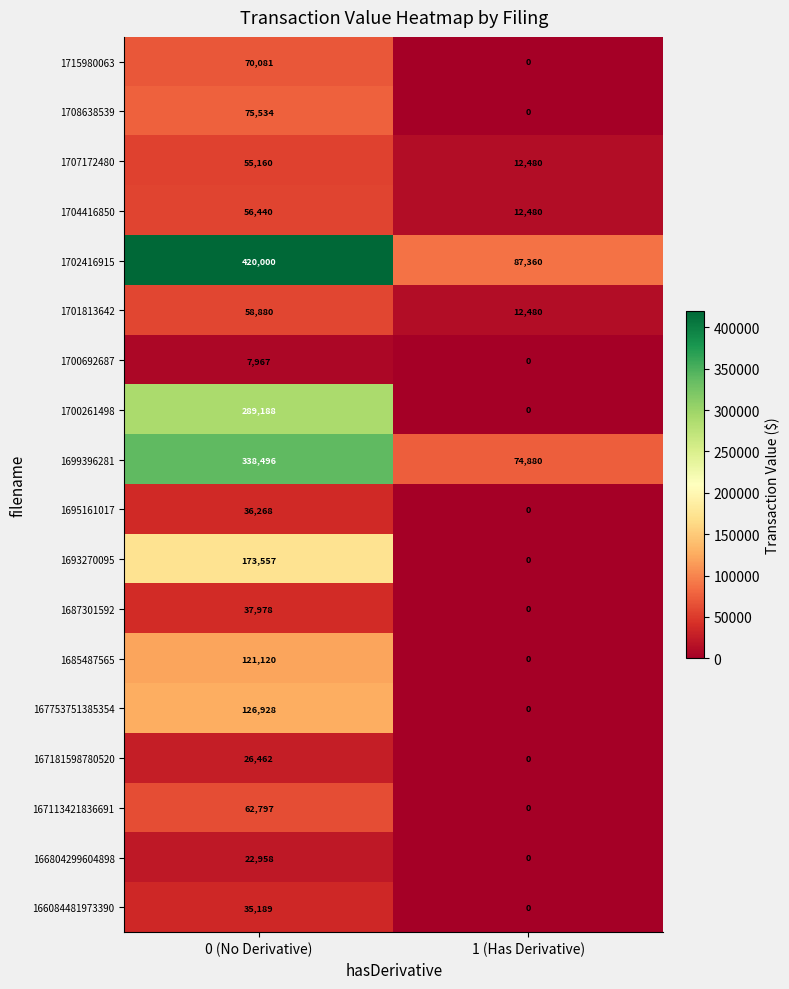

List the labels in order of 1704416850 value, smallest first.

1 (Has Derivative), 0 (No Derivative)